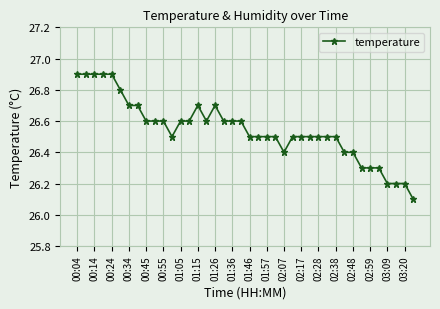

What is the difference between the second highest and minimum values?

0.8